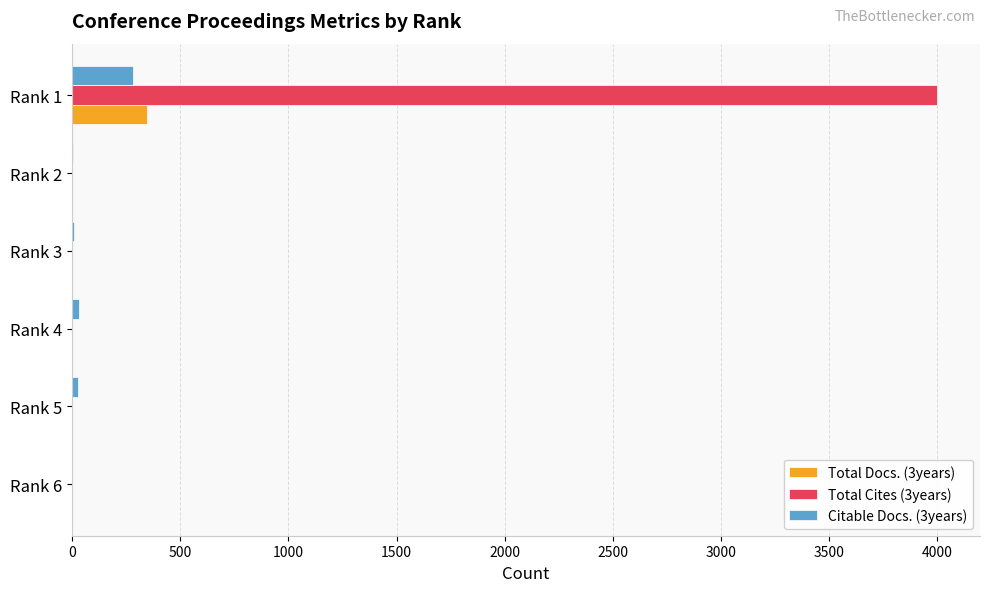

The value of Total Cites (3years) at Rank 4 is 0. True or false?

True